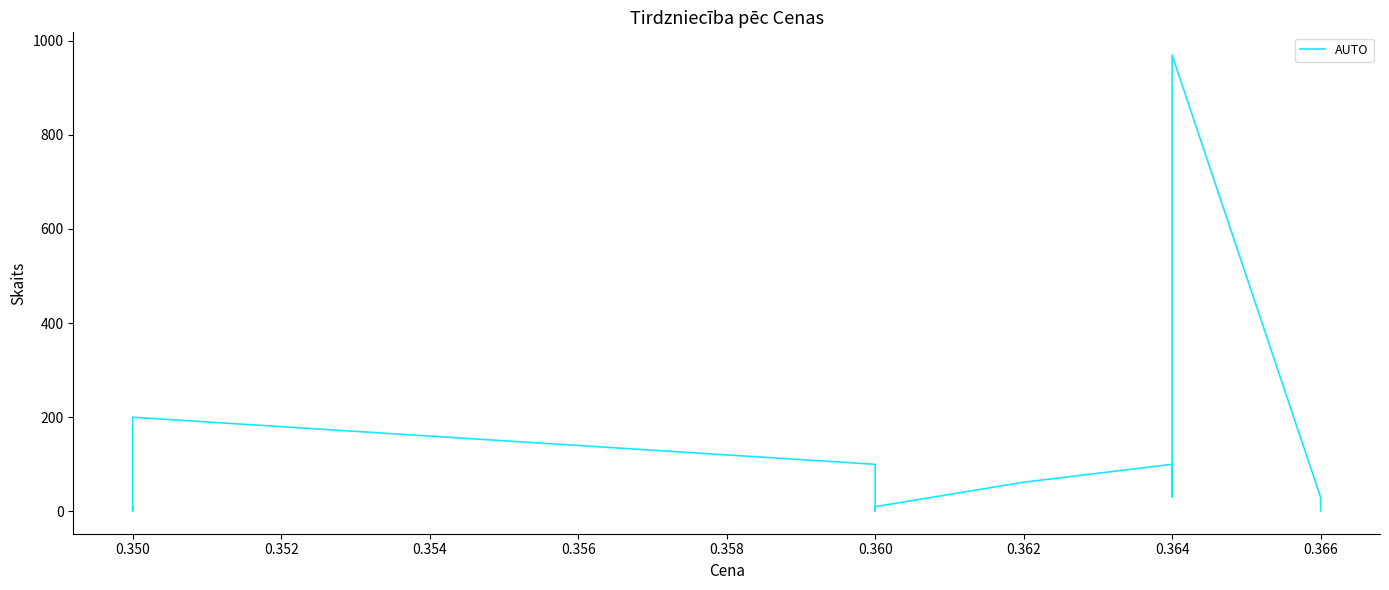

How many series are shown in this chart?

1